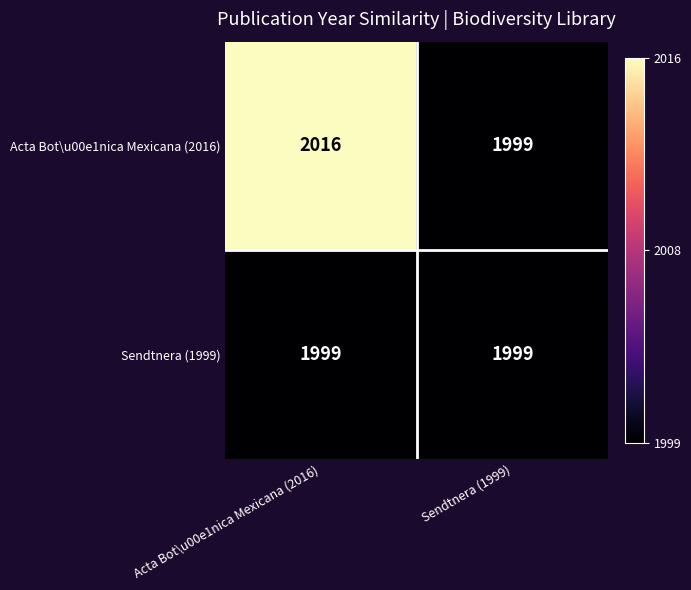

What is the difference between the Acta Bot\u00e1nica Mexicana (2016) values at Sendtnera (1999) and Acta Bot\u00e1nica Mexicana (2016)?

17